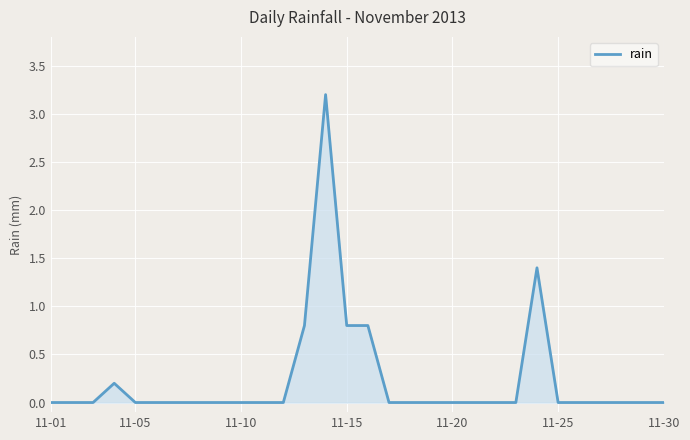

True or false: there are more than 2 points higher than both neighbors.

True